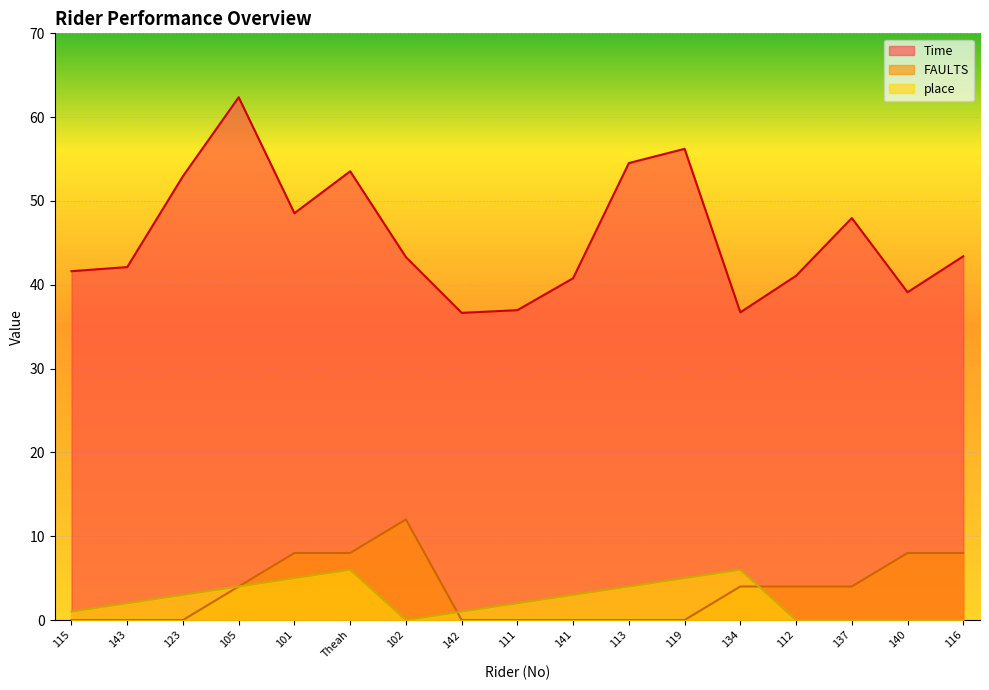

Where is the first local maximum for FAULTS?

102